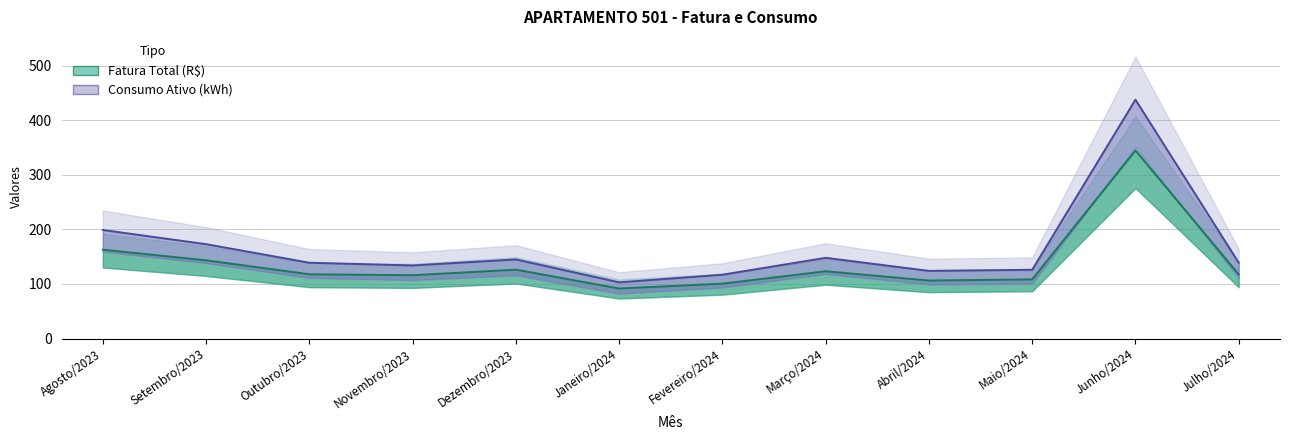

How many lines are shown in the chart?

2